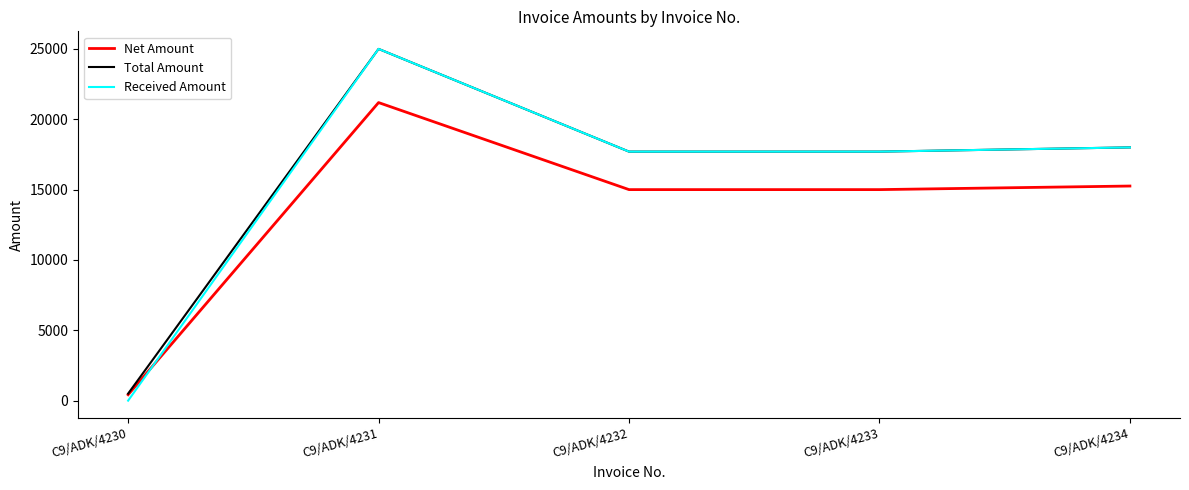

What is the difference between the maximum and minimum values in the Received Amount series?

25000.0